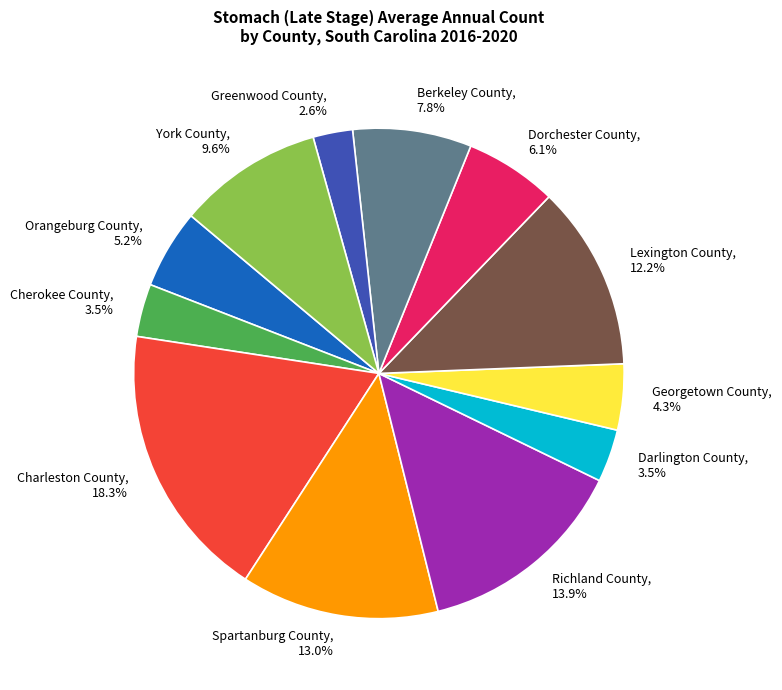

To the nearest percent, what is the average slice percentage?

8%